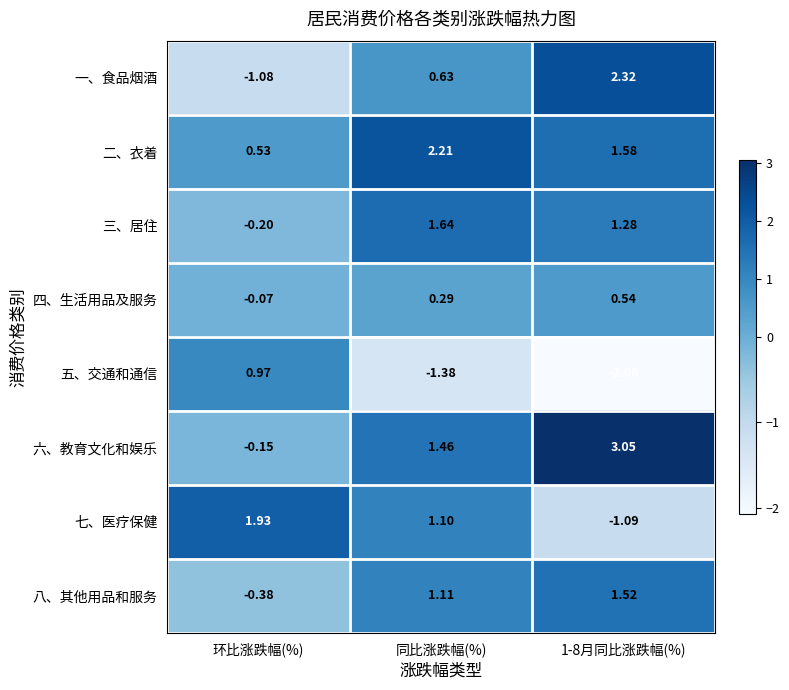

Which category has the highest value in the 五、交通和通信 series?

环比涨跌幅(%)